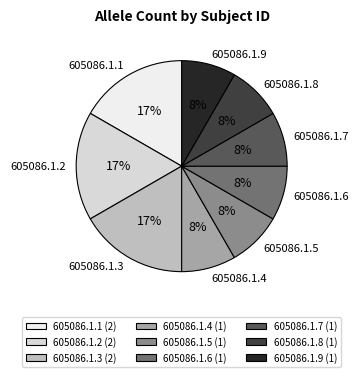

To the nearest percent, what is the average slice percentage?

11%